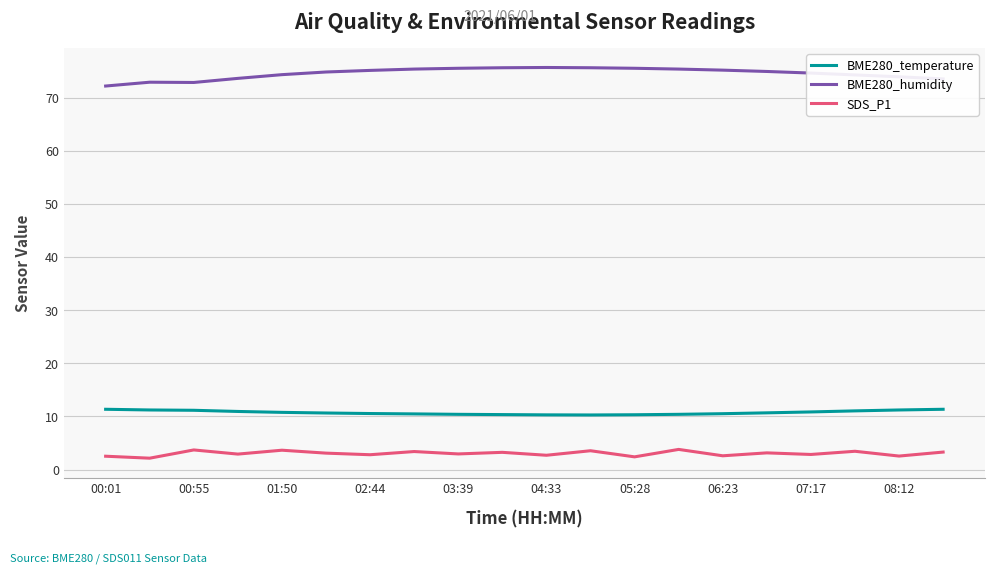

True or false: SDS_P1 and BME280_humidity intersect in this chart.

False